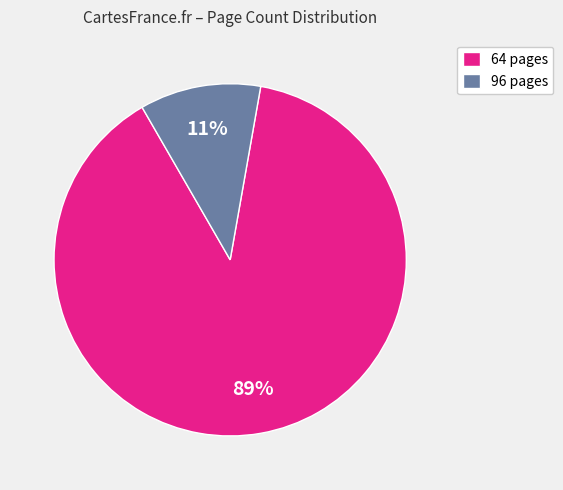

Rank the categories by value from lowest to highest.

96 pages, 64 pages